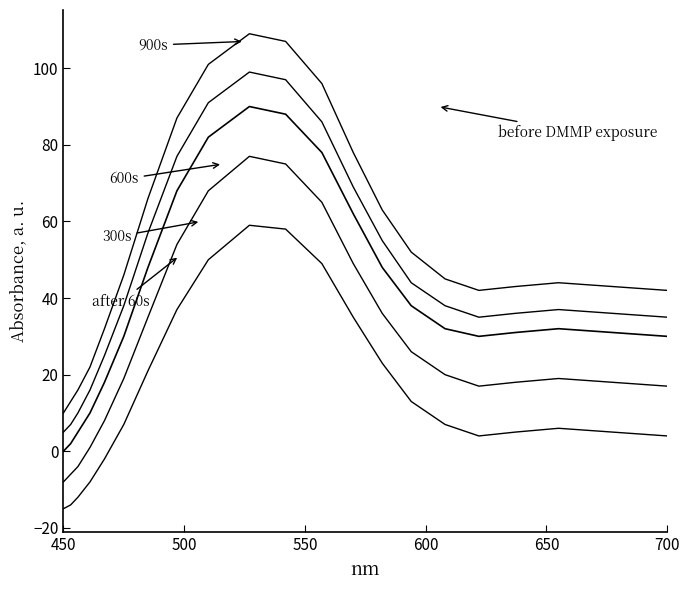

Is this an area chart (filled region under the line)?

No